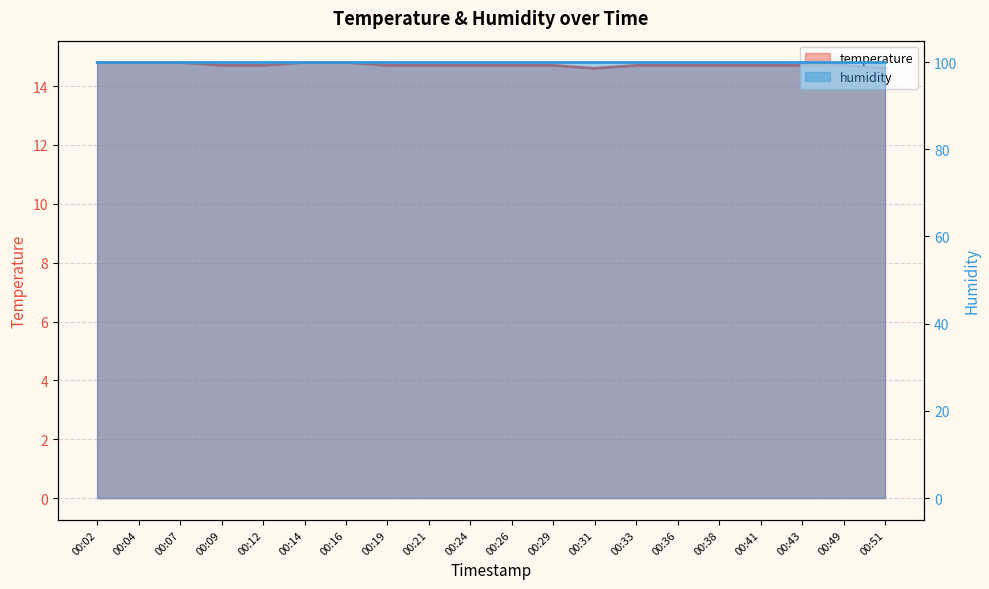

What is the change in value from 00:04 to 00:33?

-0.1